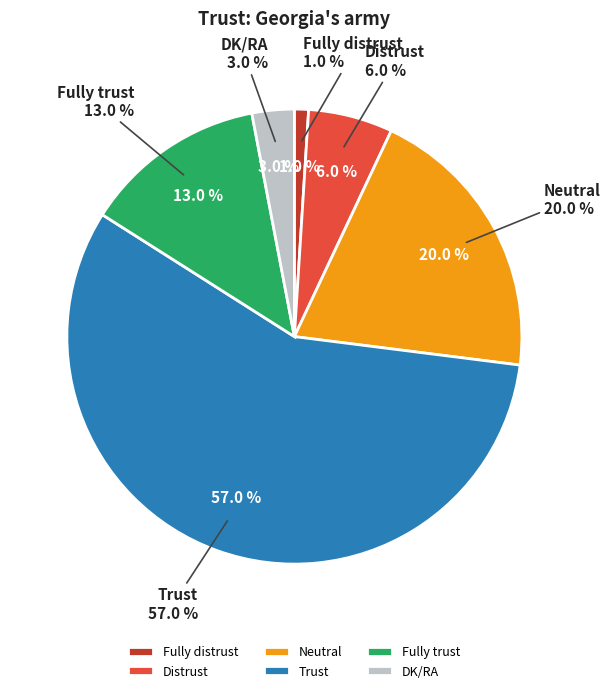

The Distrust slice represents 6% of the pie. True or false?

True